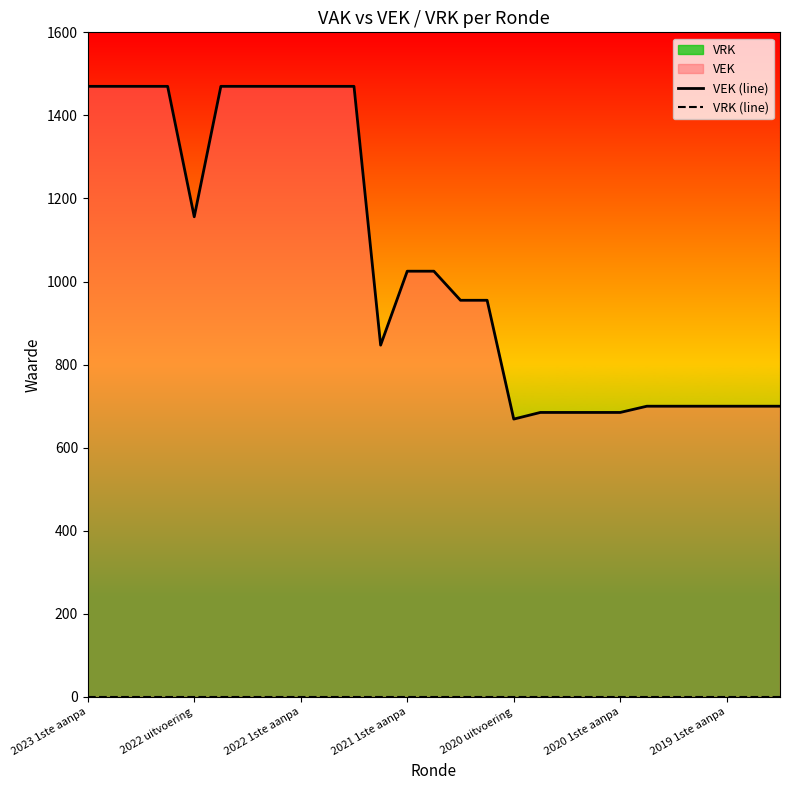

What value does the VEK (line) series have at 25, to the nearest 50?

700